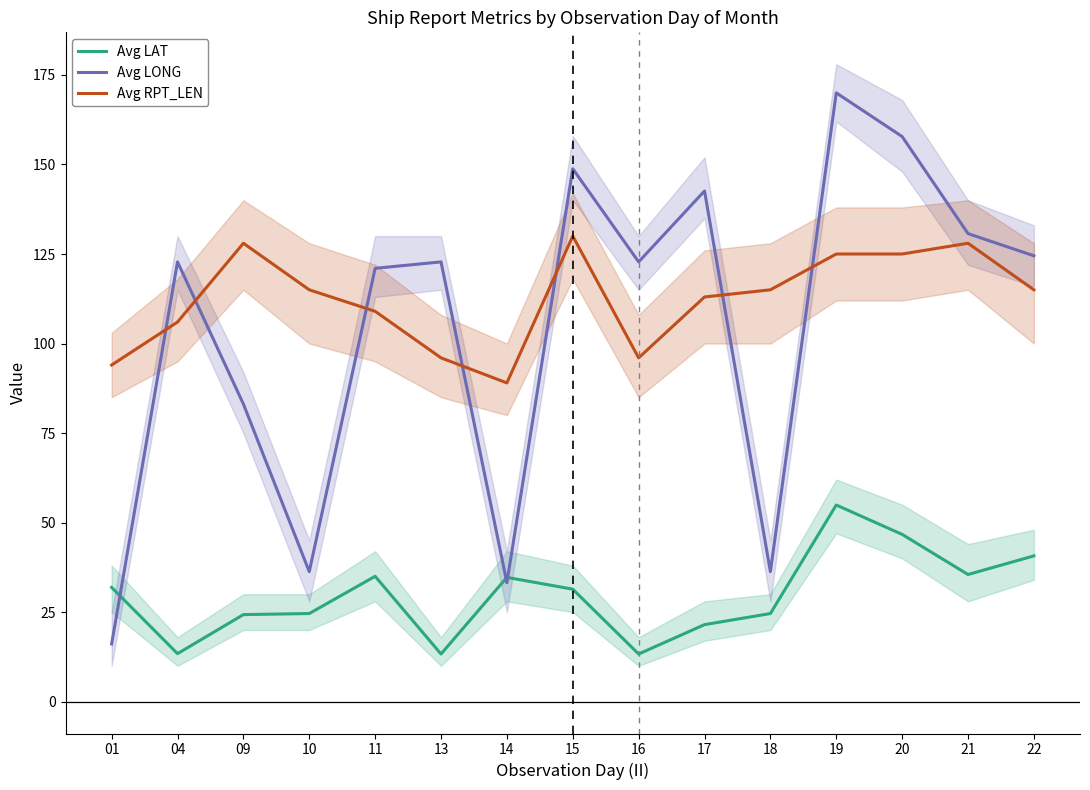

At which category is the sum across all series the highest?

19